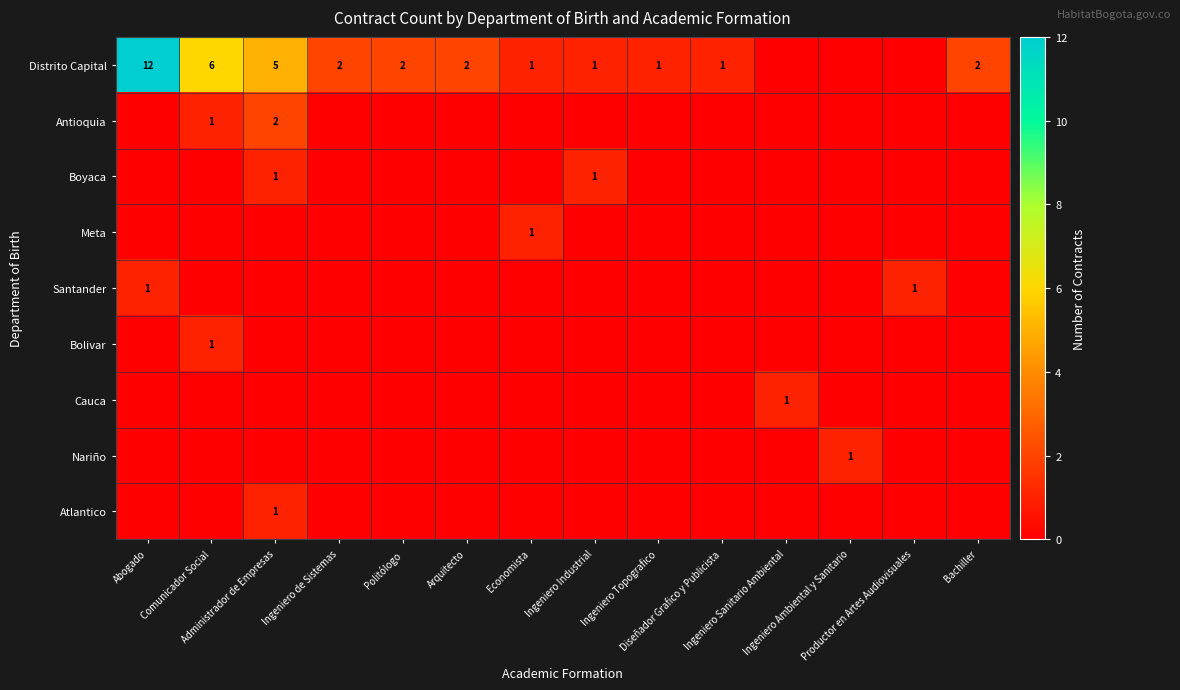

Where is Distrito Capital nearest to the value 6?

Comunicador Social